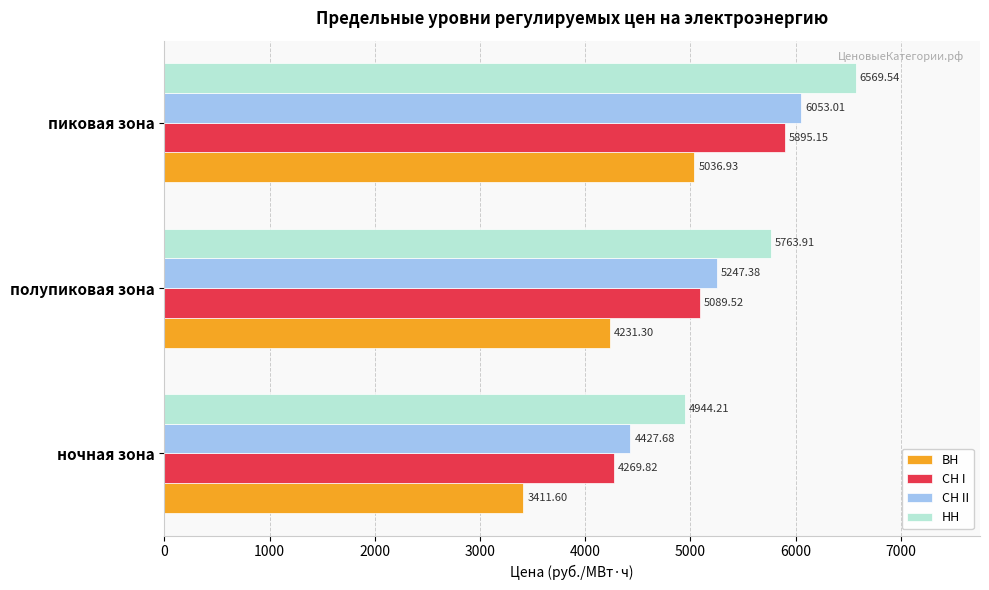

At пиковая зона, list the series in order from largest to smallest.

НН, СН II, СН I, ВН